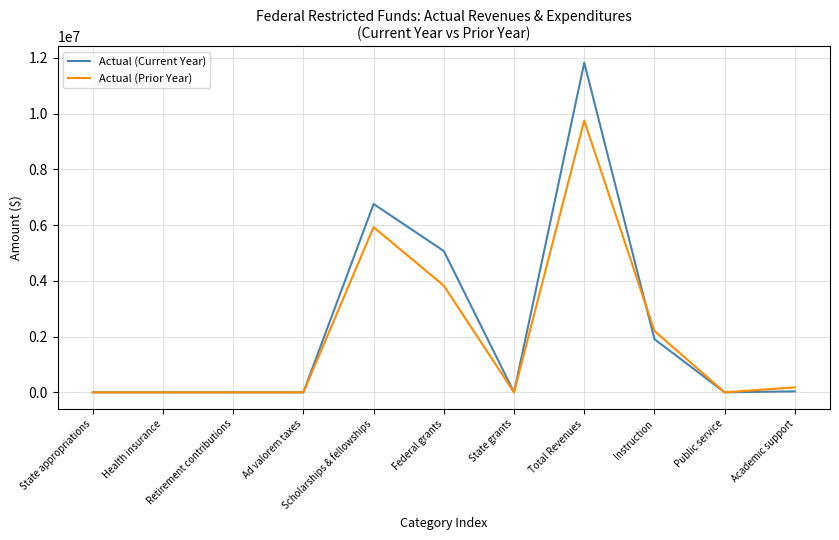

What is the sum of the Actual (Prior Year) values at Academic support and Instruction?

2379874.1